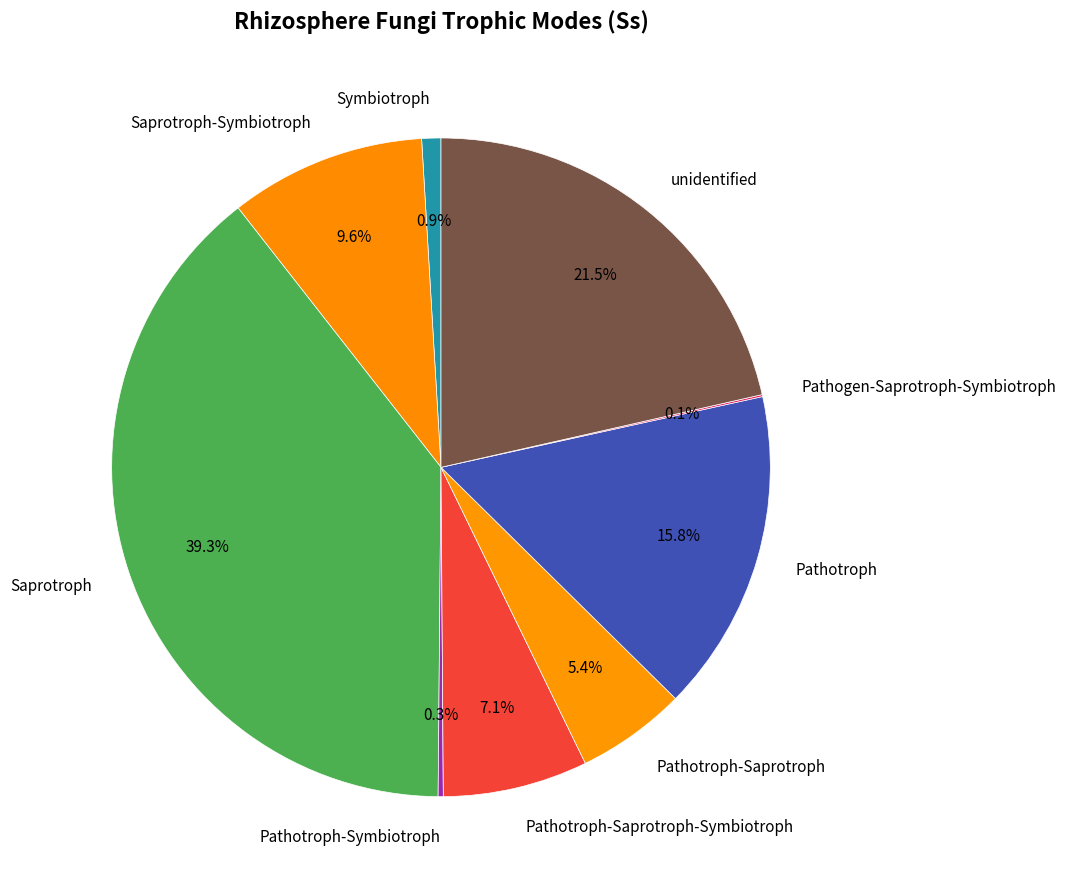

Is it true that Pathotroph-Saprotroph-Symbiotroph is 1% of the pie?

False